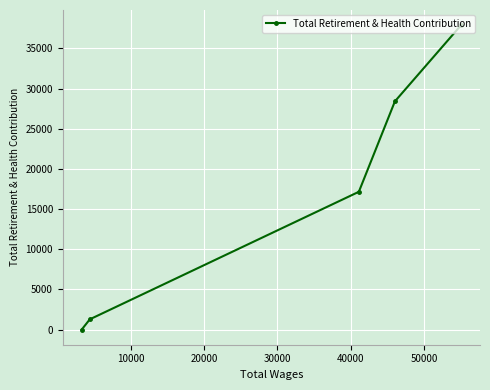

What is the maximum value shown in the chart?

37892